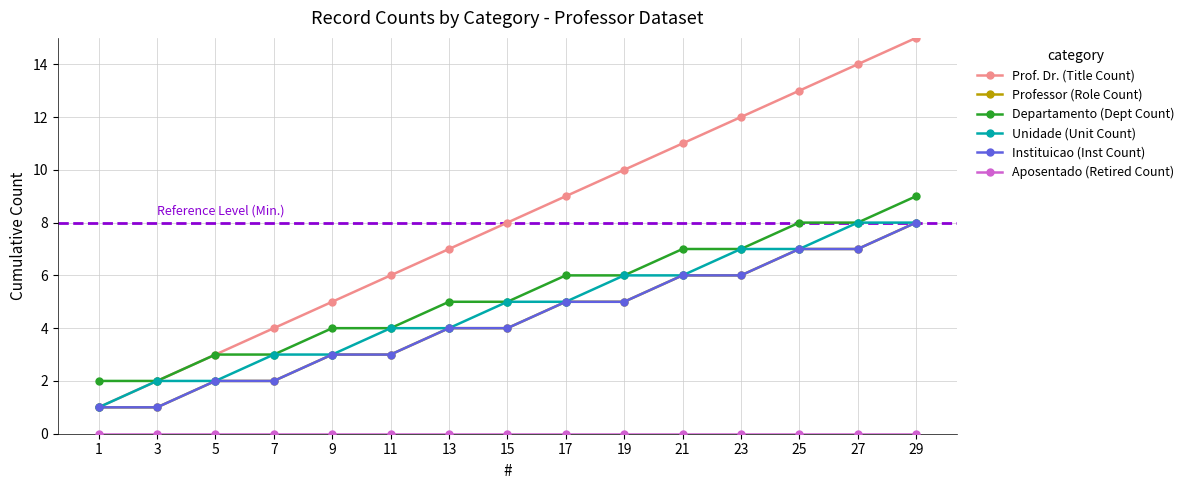

Does the chart have visible grid lines?

Yes